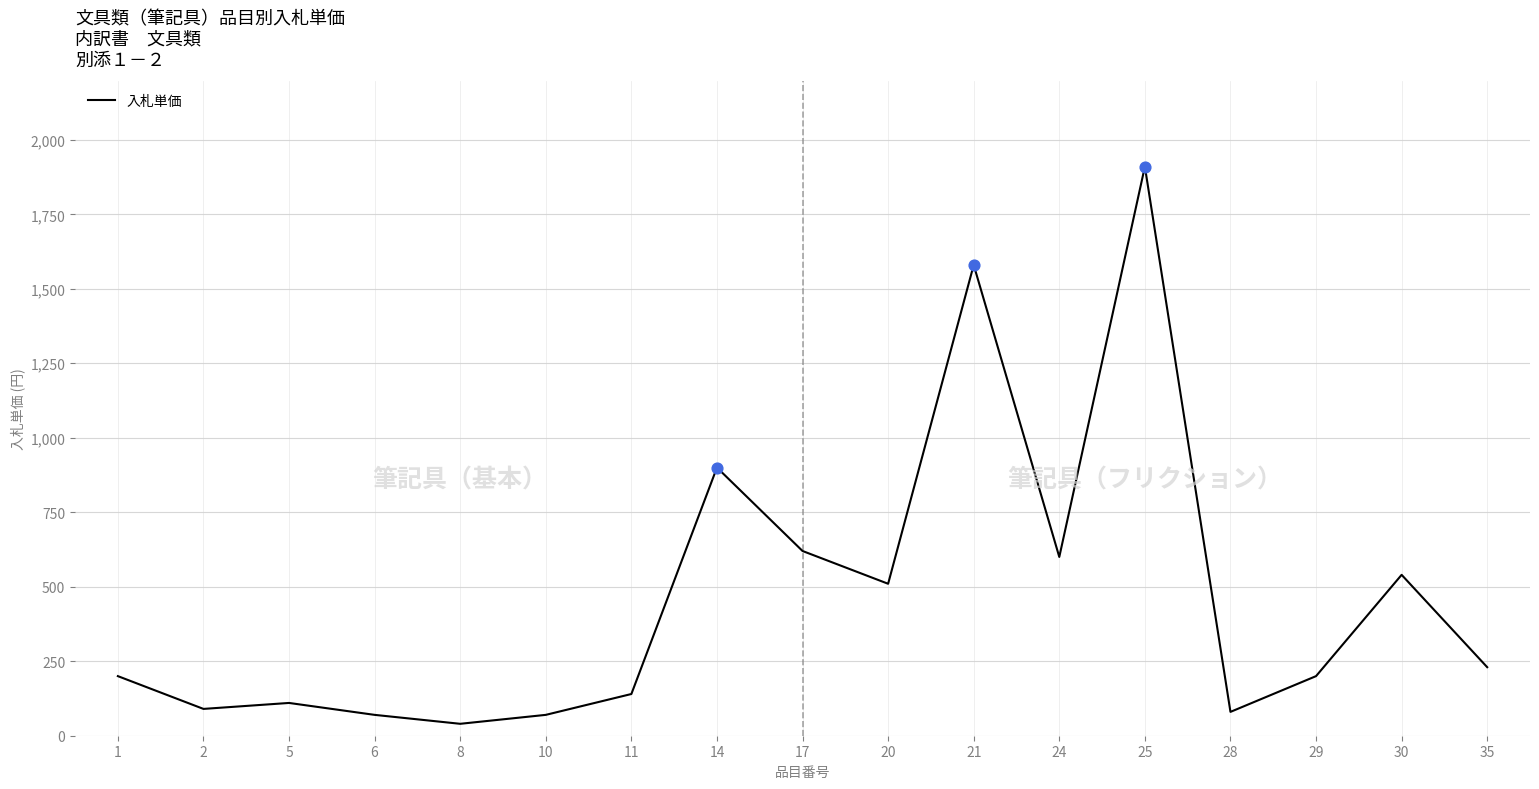

What is the change in value from 2 to 29?

+110